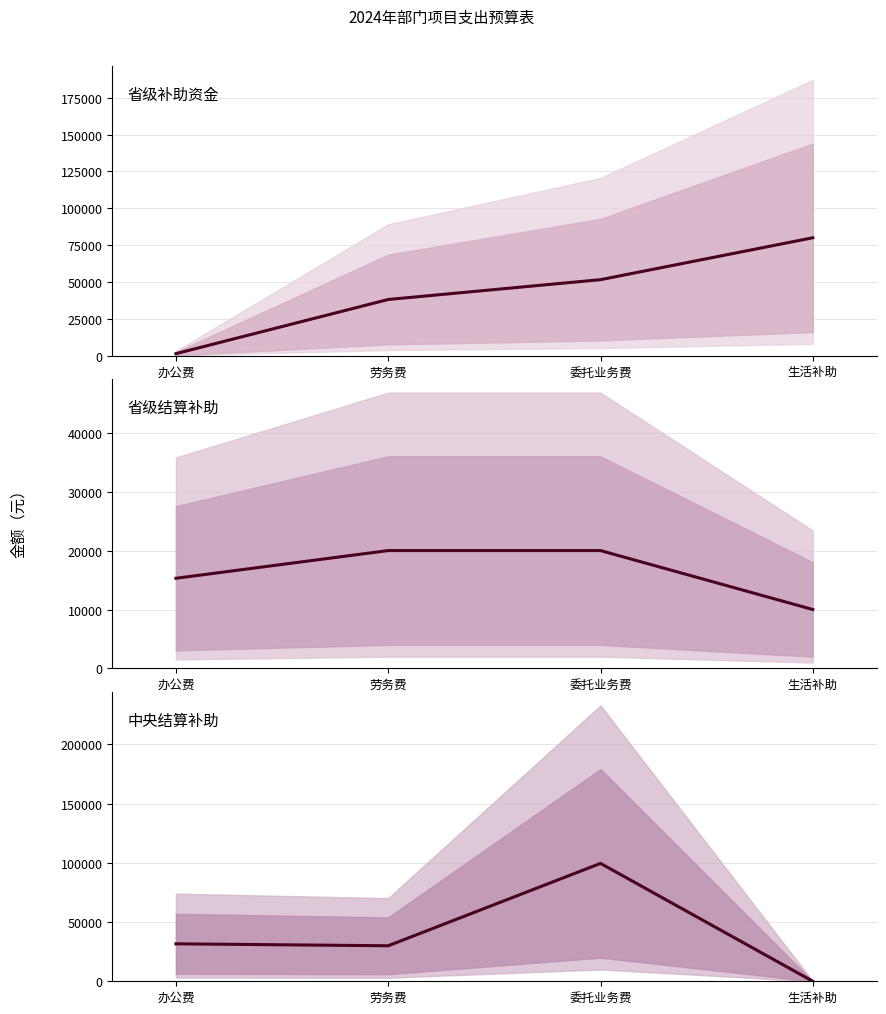

At which category is the sum across all series the highest?

委托业务费